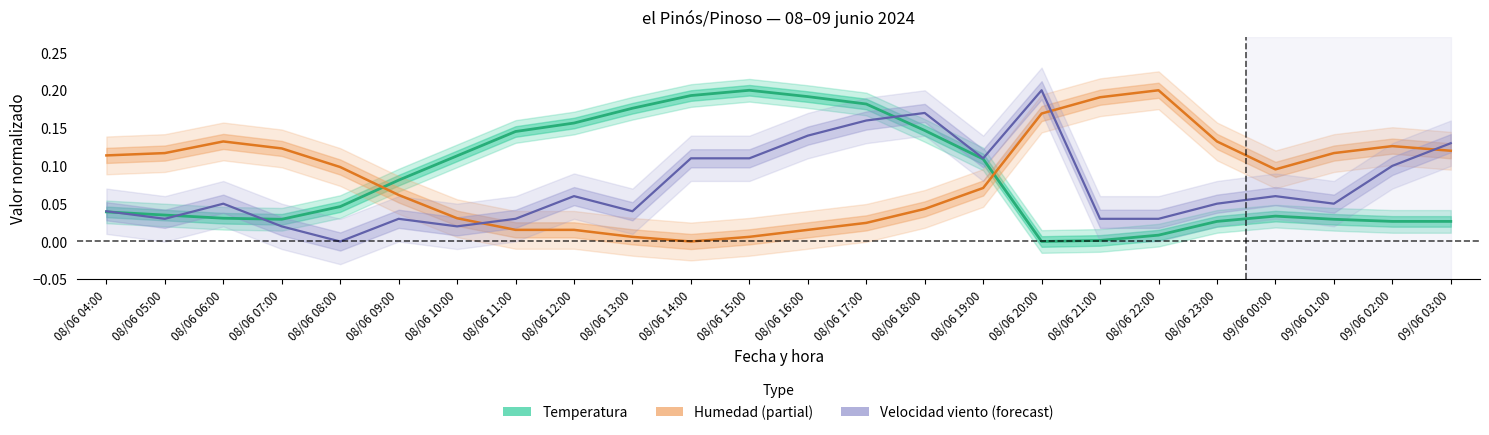

Rank the series at 08/06 17:00 from lowest to highest value.

Humedad (Partial Estimate), Velocidad viento (Forecast), Temperatura (Estimate)